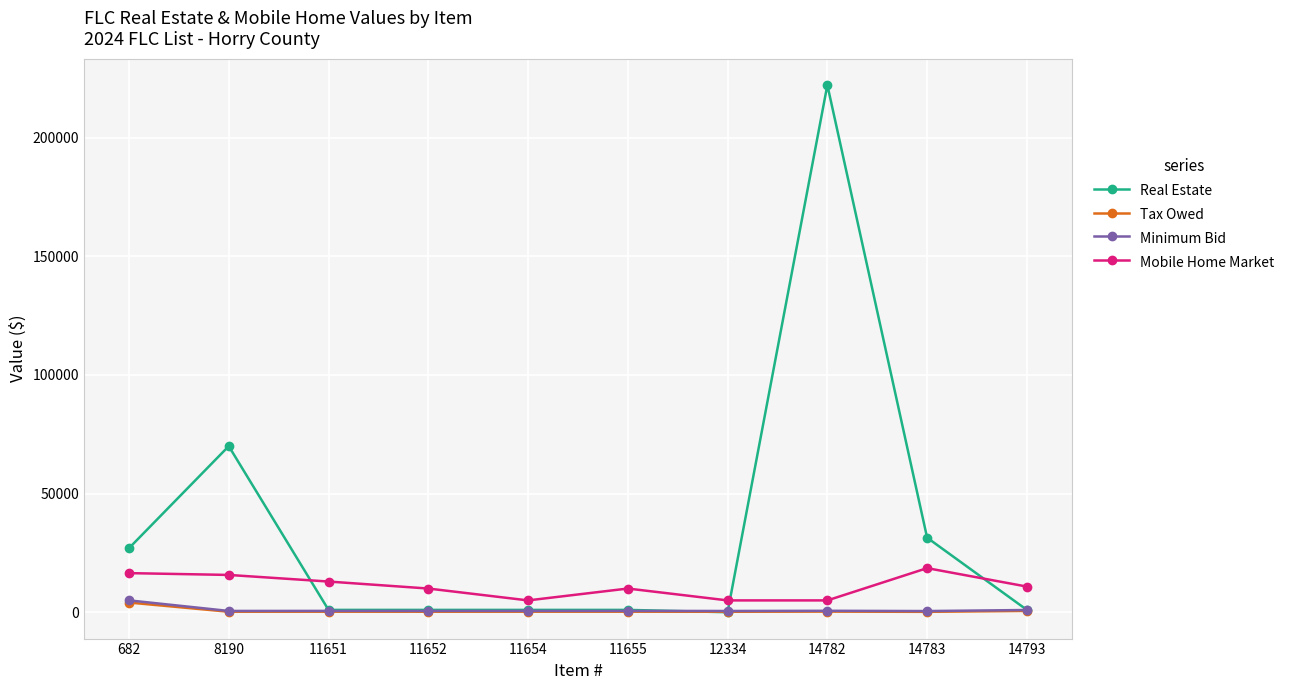

At how many categories does at least one series exceed 103140?

1